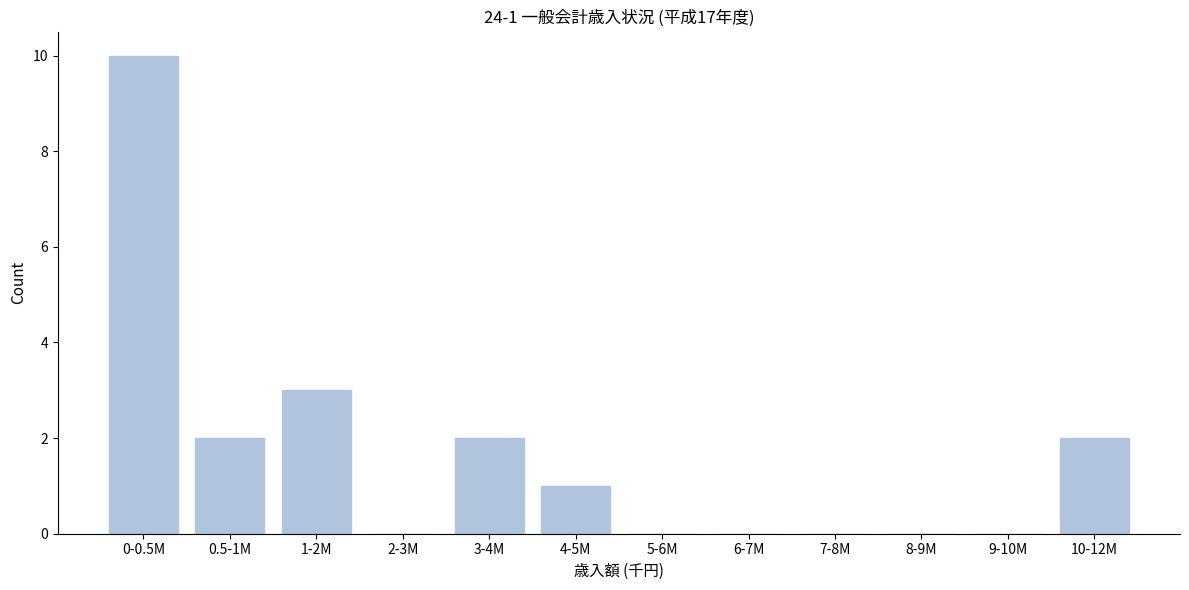

Reading right to left, list all the values displayed in this chart.

10-12M=2	9-10M=0	8-9M=0	7-8M=0	6-7M=0	5-6M=0	4-5M=1	3-4M=2	2-3M=0	1-2M=3	0.5-1M=2	0-0.5M=10